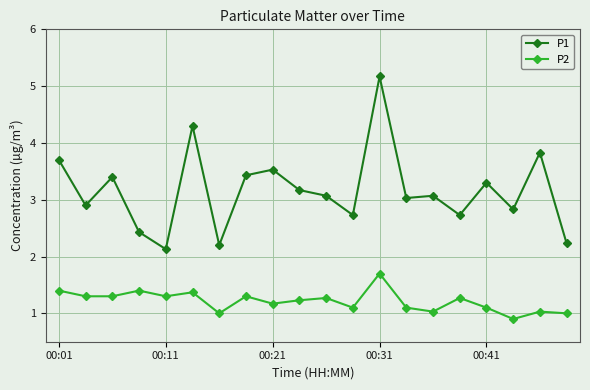

What is the difference between the maximum and second lowest values in the P1 series?

3.0